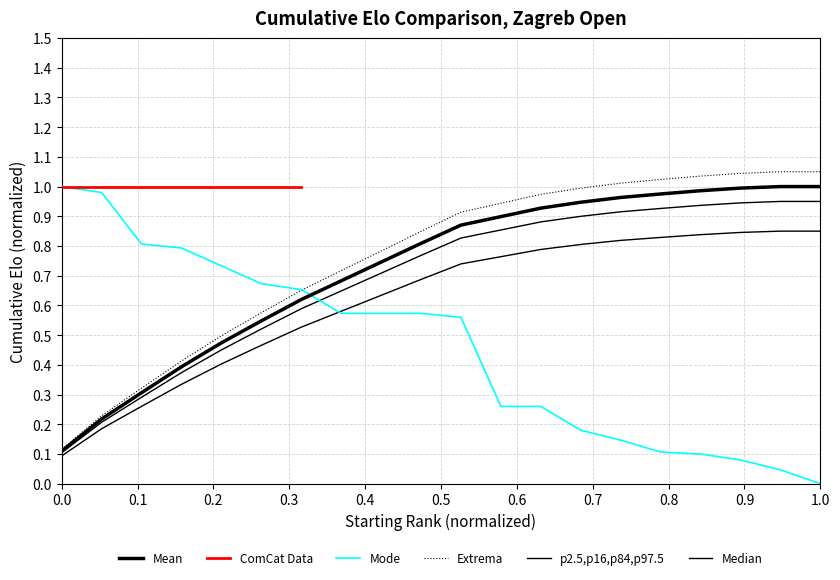

What is the difference between the maximum and minimum values?

1.0